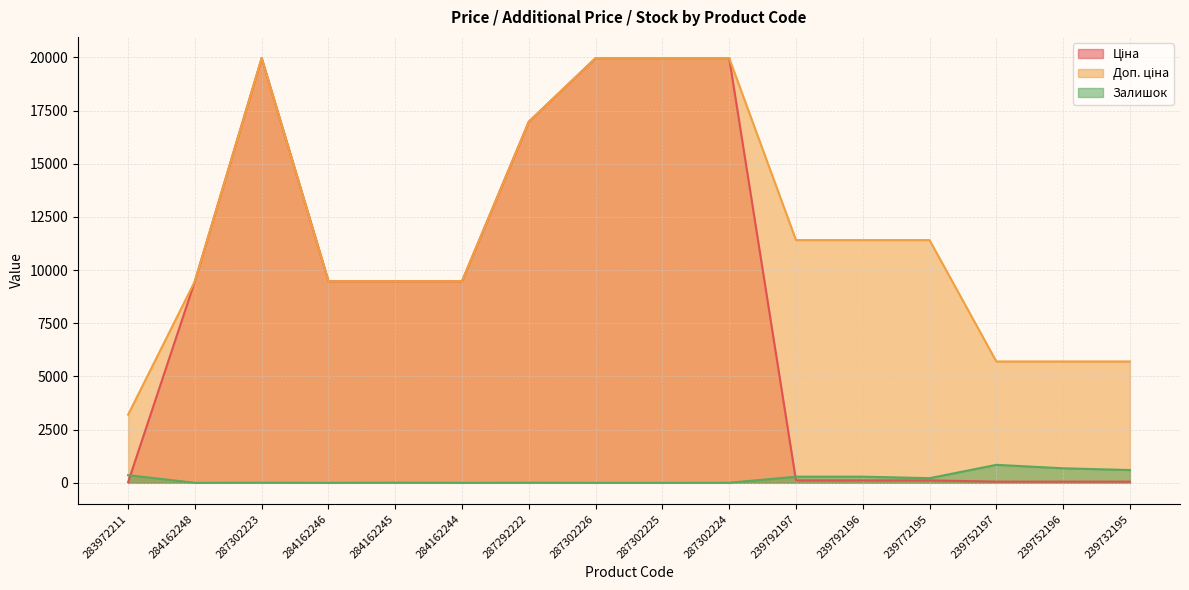

True or false: Залишок and Доп. ціна intersect in this chart.

False